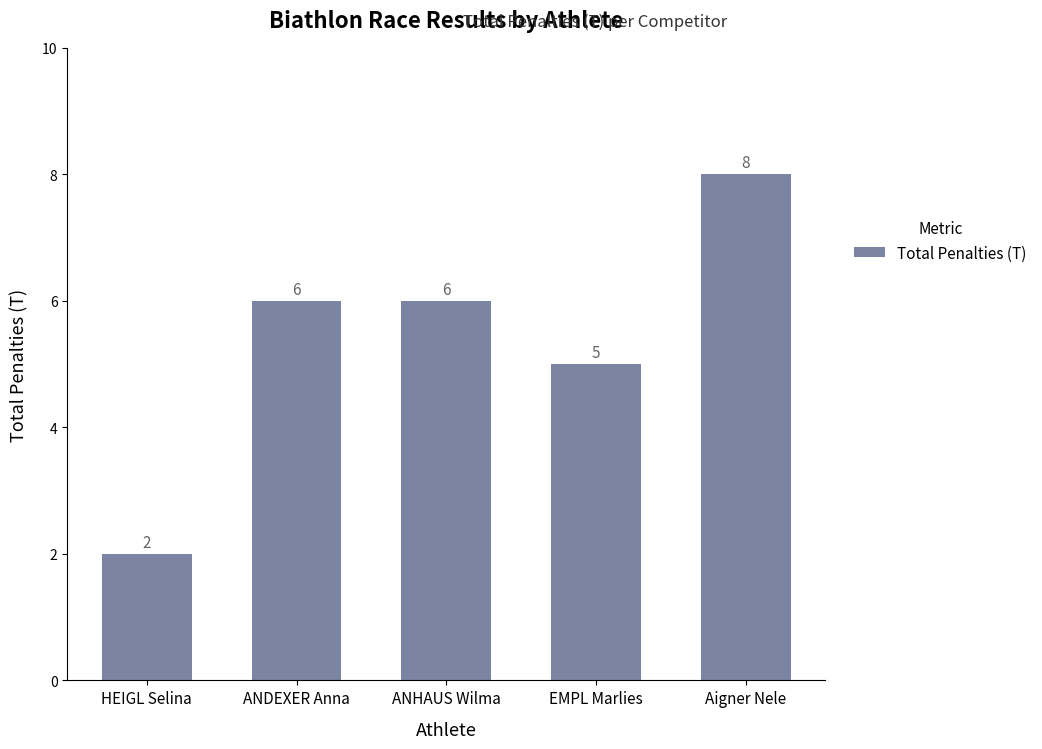

The value at ANDEXER Anna is 9. True or false?

False